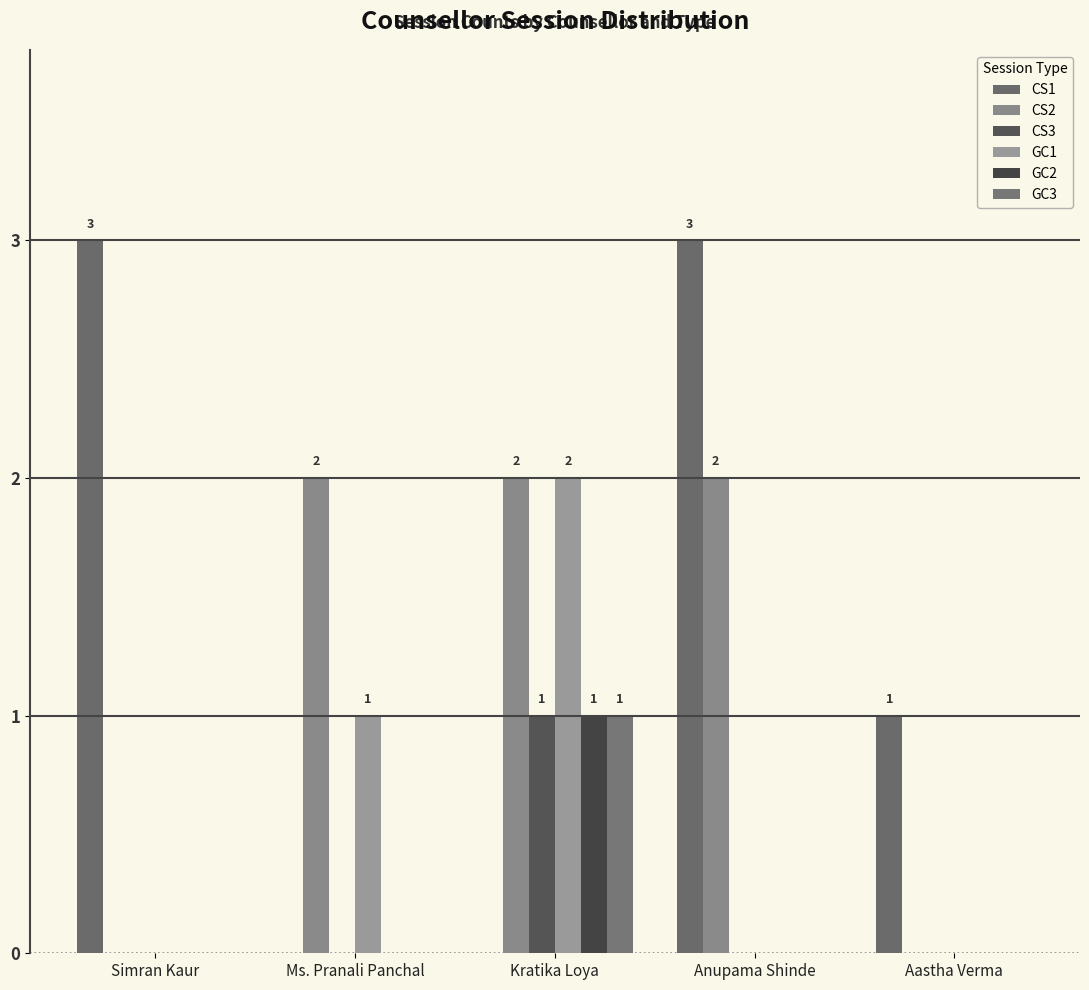

How many groups of bars are there?

5